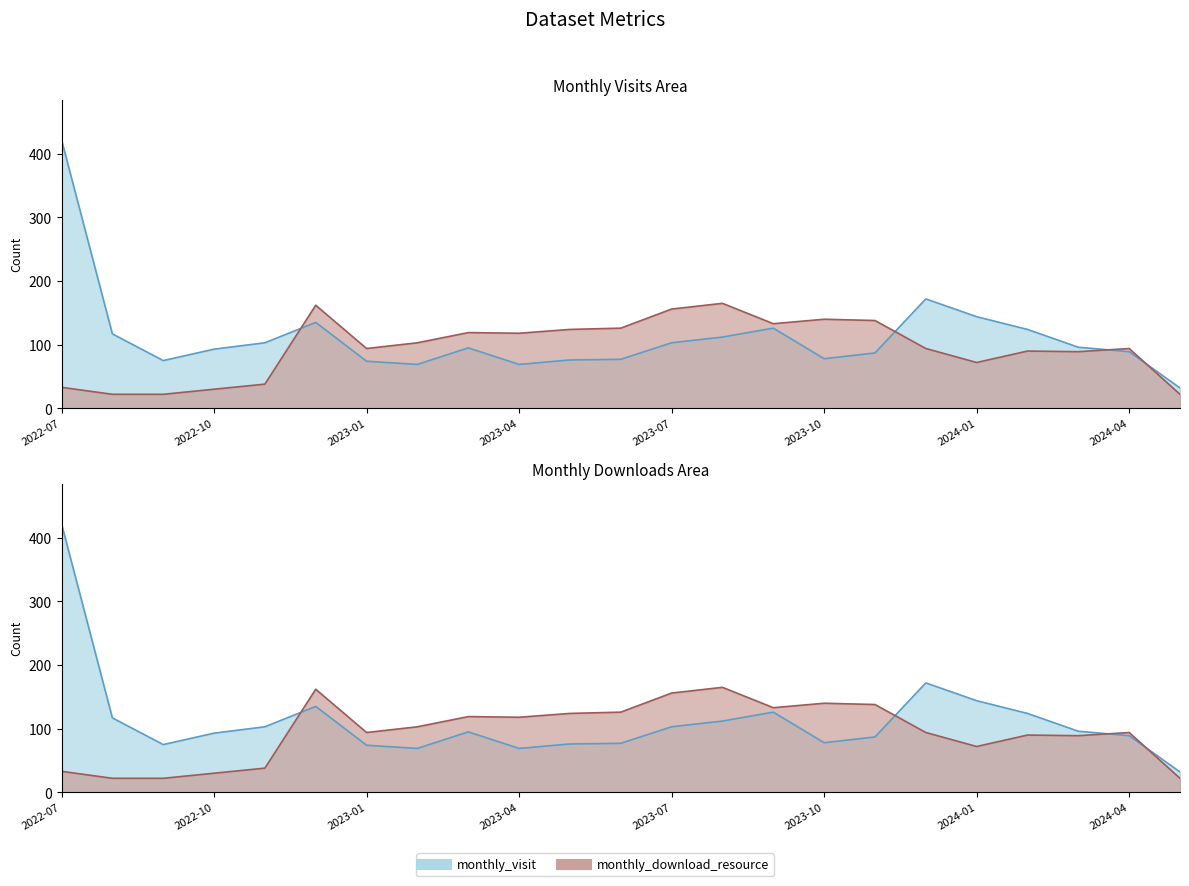

Is the value of monthly_visit at 2022-09 greater than the value of monthly_download_resource at 2023-04?

No